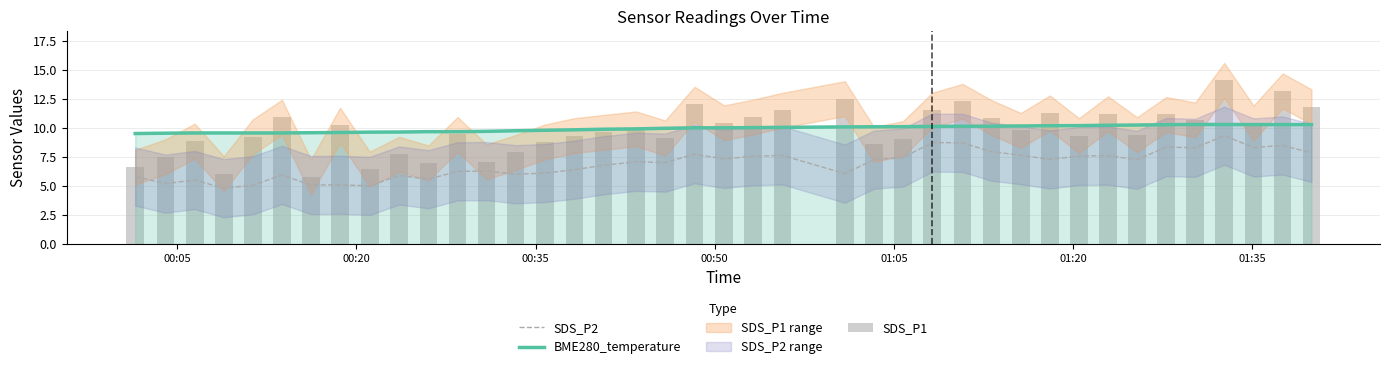

What is the greatest value displayed?

14.1